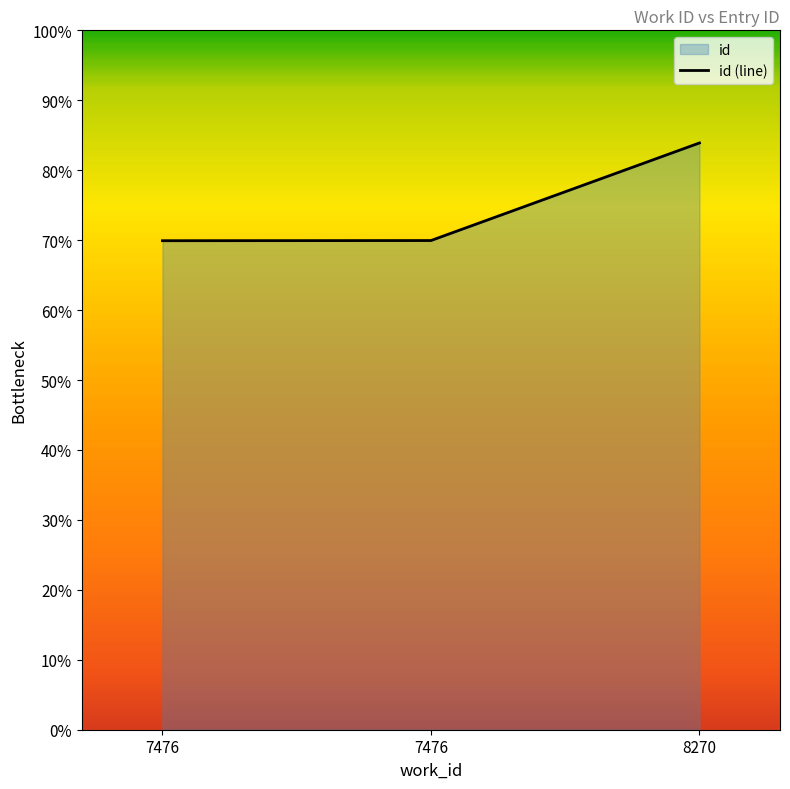

Which has a higher value, 7476 or 7476?

7476